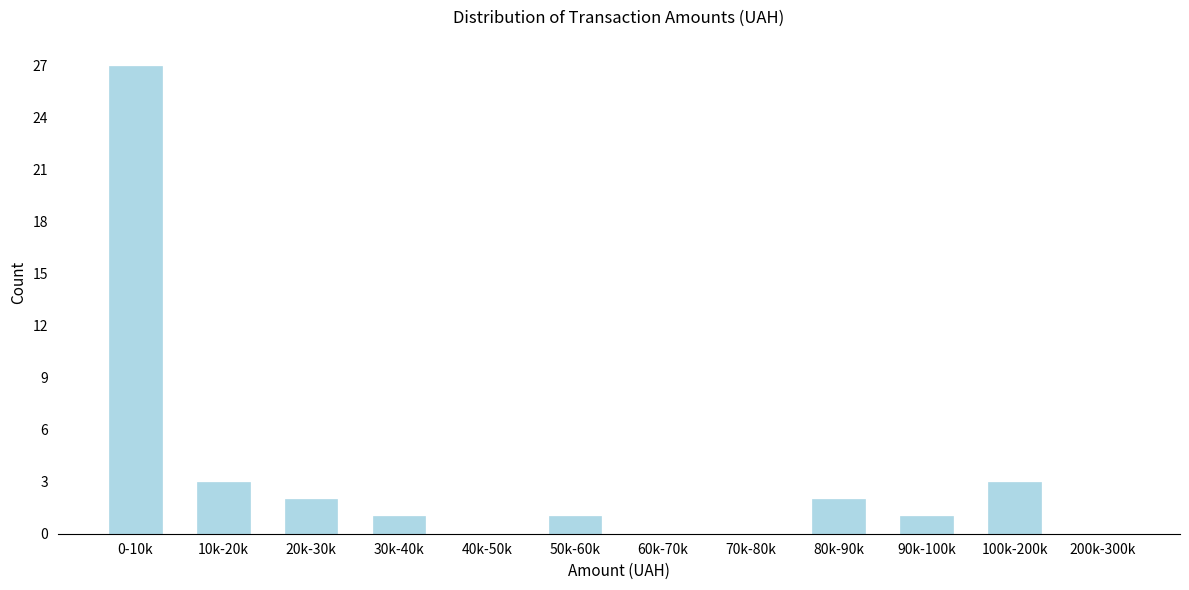

Reading left to right, what are all the values shown in this chart?

0-10k=27	10k-20k=3	20k-30k=2	30k-40k=1	40k-50k=0	50k-60k=1	60k-70k=0	70k-80k=0	80k-90k=2	90k-100k=1	100k-200k=3	200k-300k=0